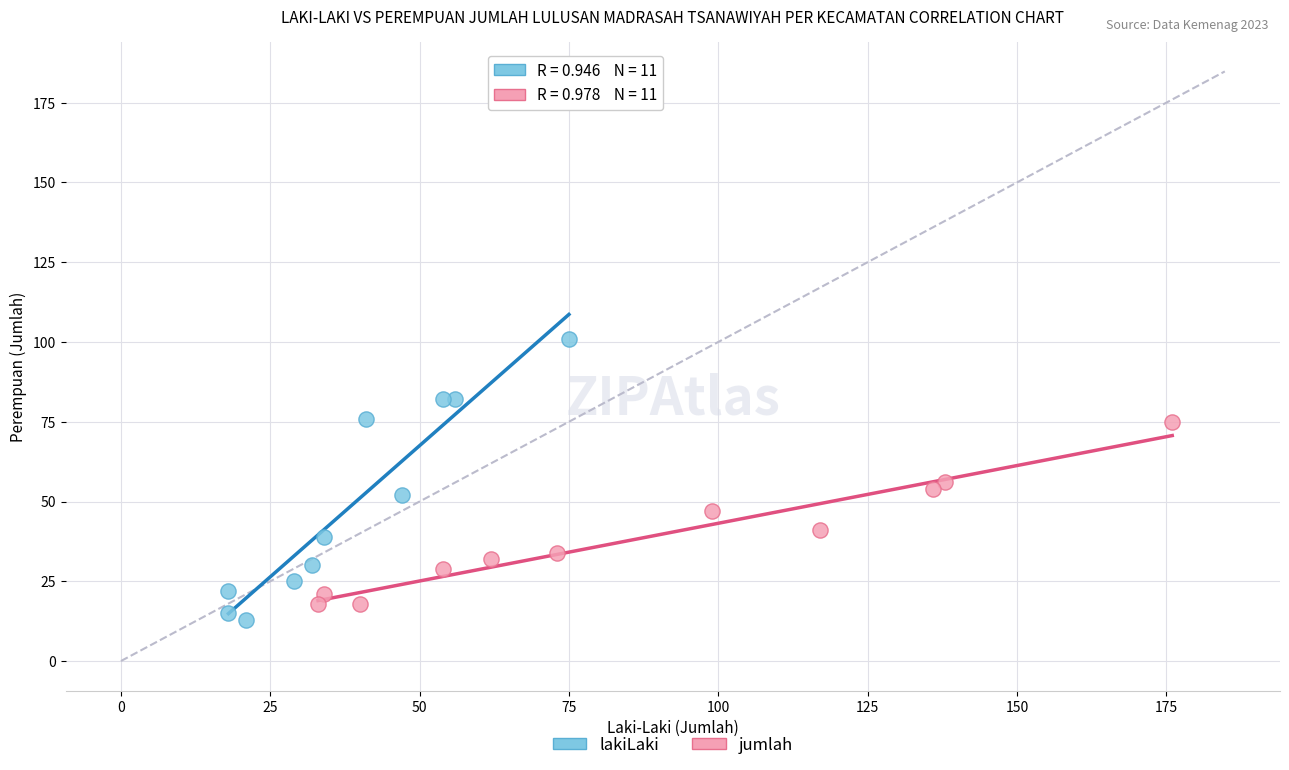

Which series has the widest spread of Y values?

lakiLaki